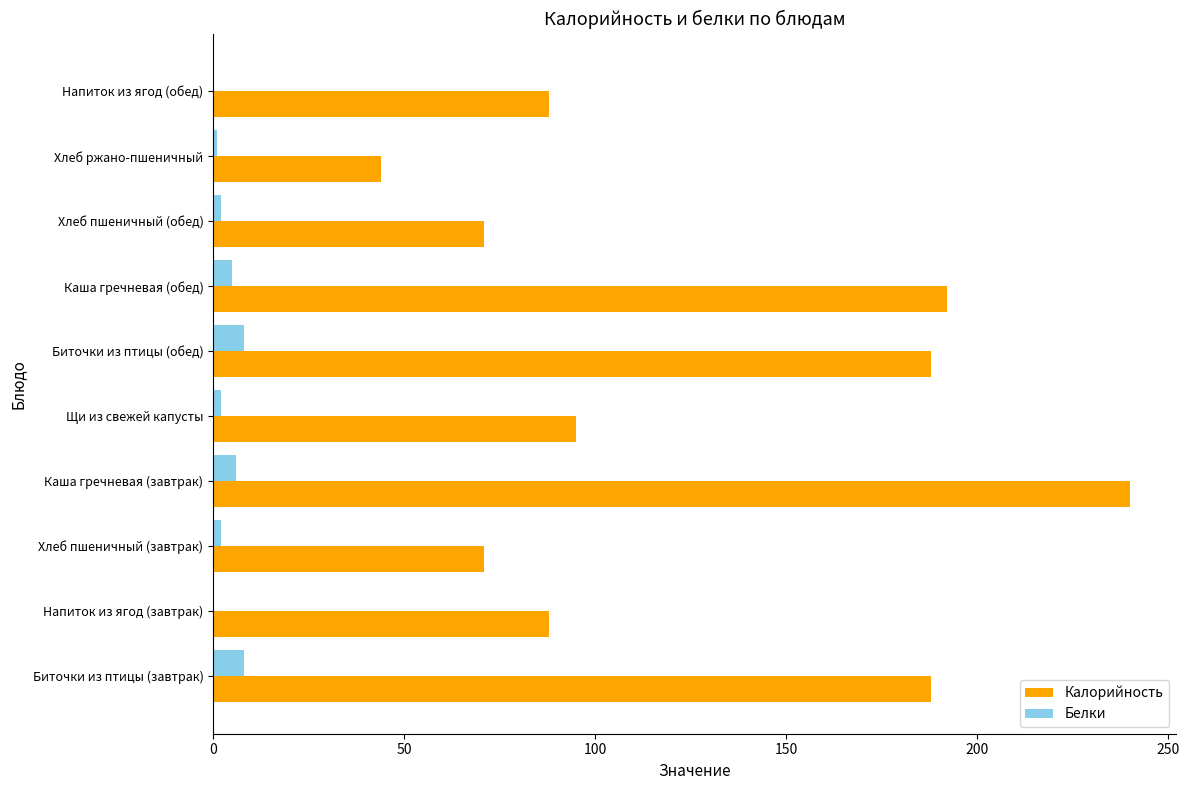

What is the sum of all Белки values?

34